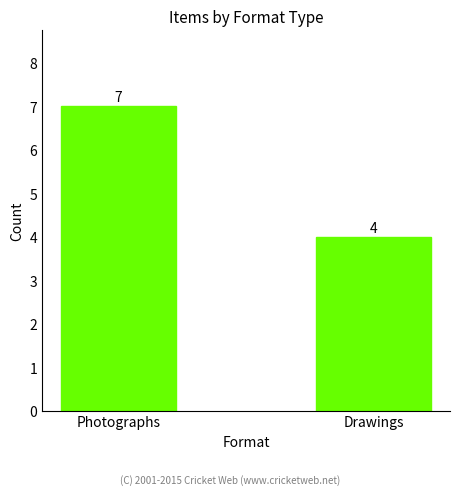

What is the value of the 1st bar from the left?

7